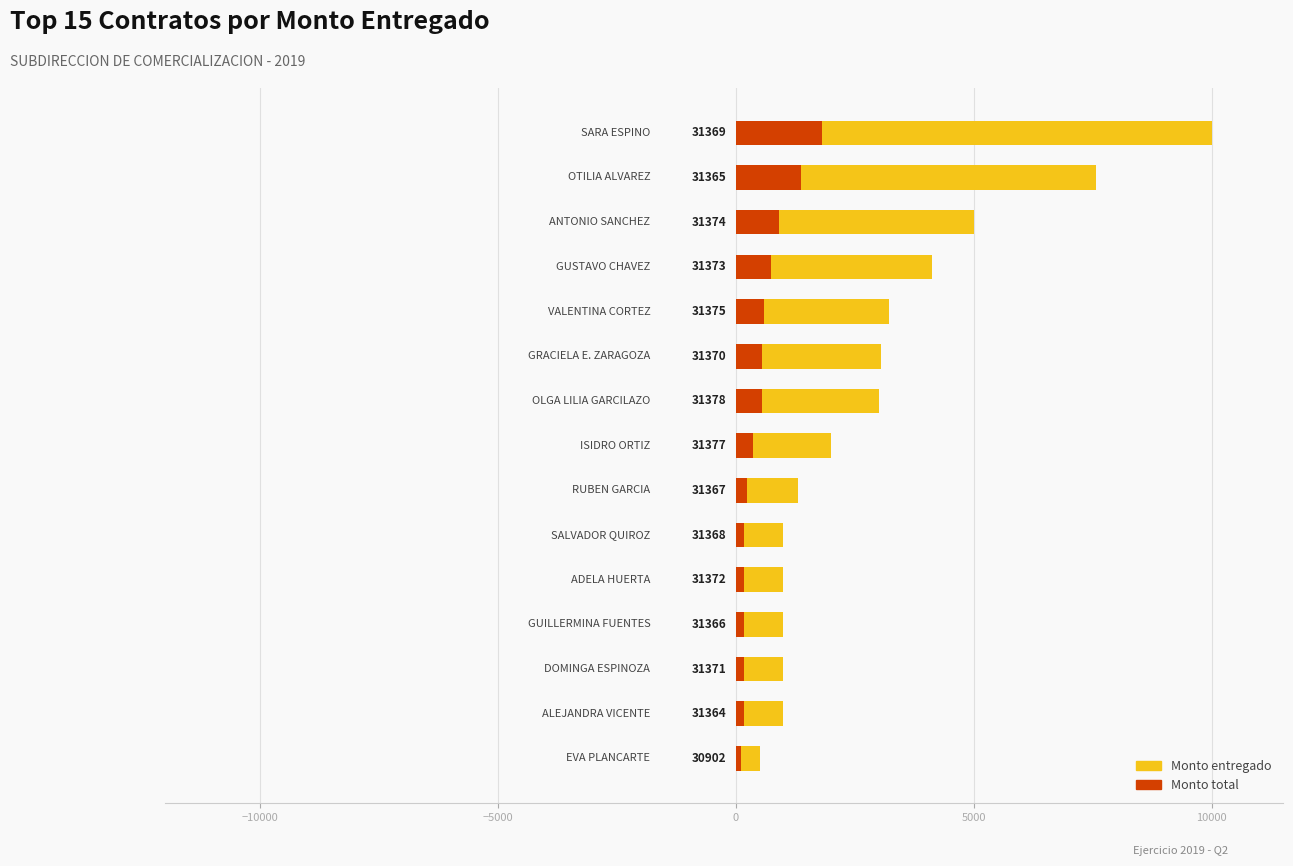

What position from the right is 12?

3